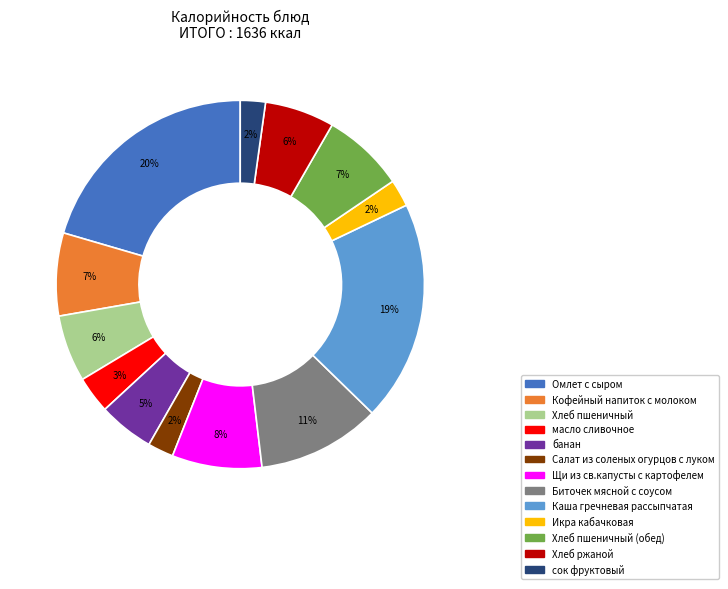

Between Каша гречневая рассыпчатая and Омлет с сыром, which is larger?

Омлет с сыром